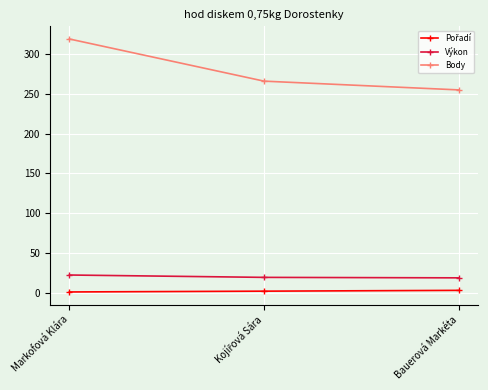

What is the maximum value shown in the chart?

319.0